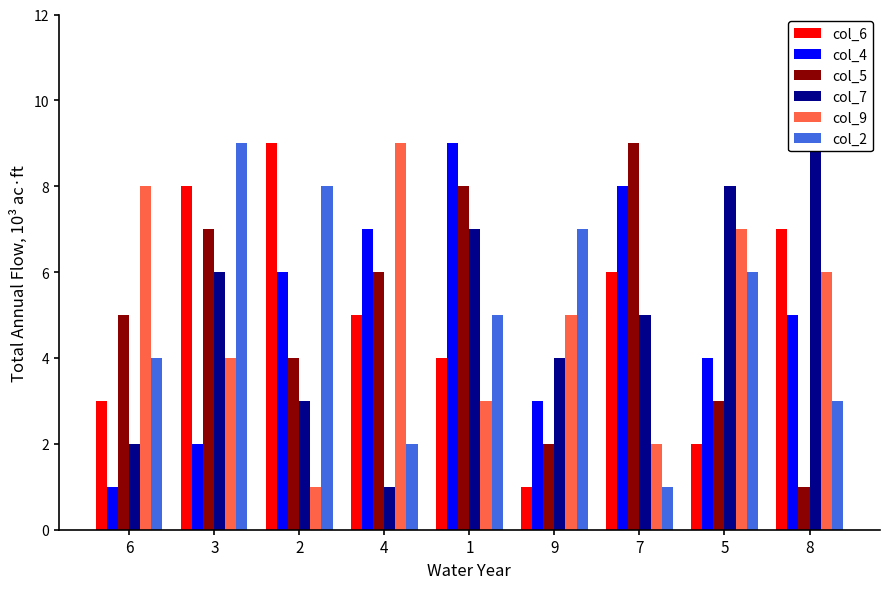

What is the total value across all series at 8?

31